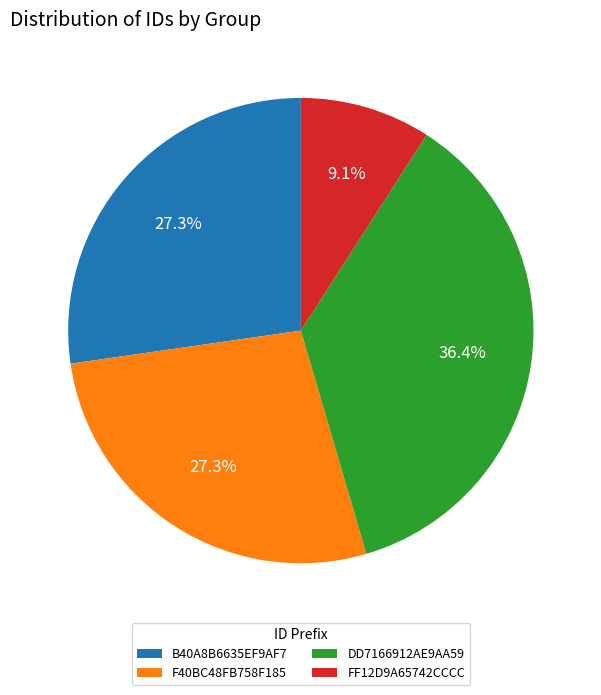

Combined, do FF12D9A65742CCCC and DD7166912AE9AA59 account for over 50%?

No